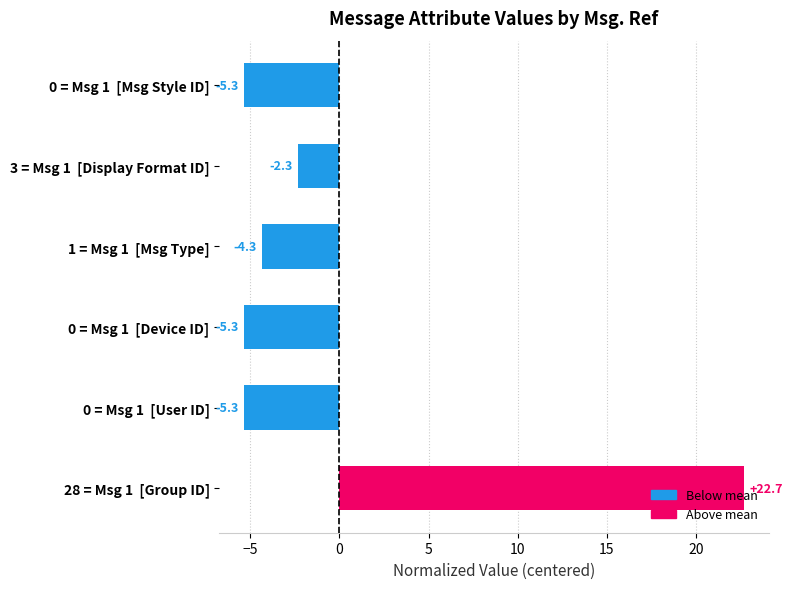

How many series are shown in this chart?

1